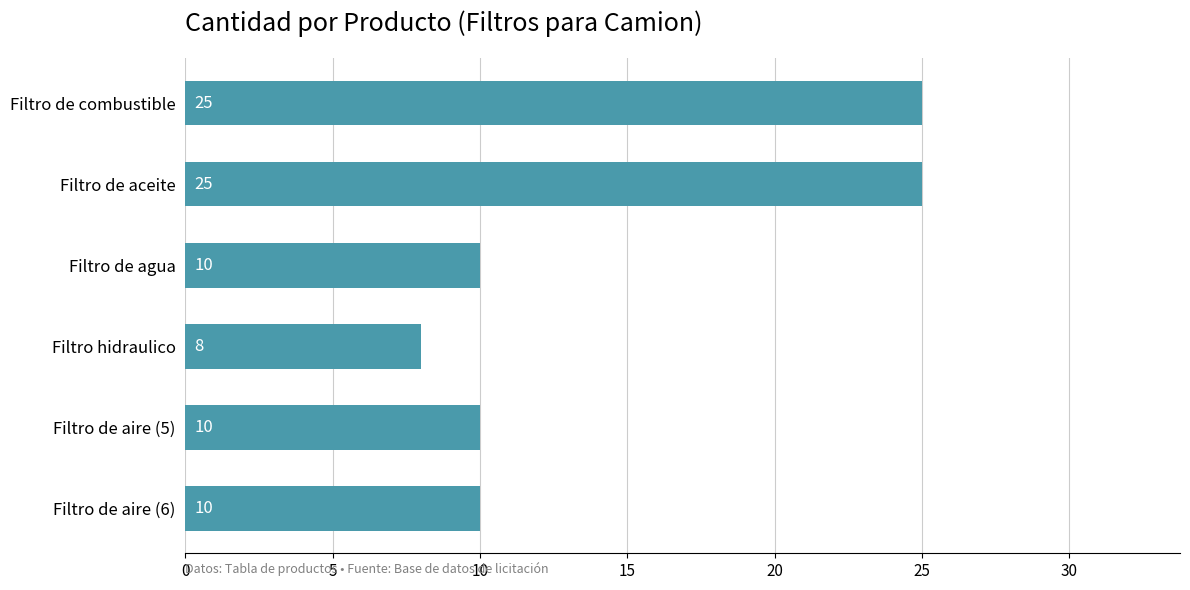

Count the number of categories in the chart.

6